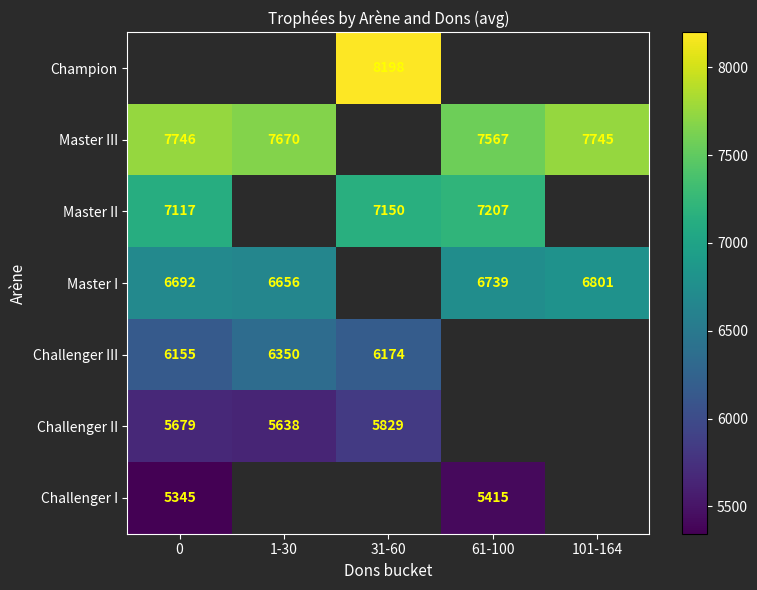

What is the difference between the Master I values at 0 and 101-164?

109